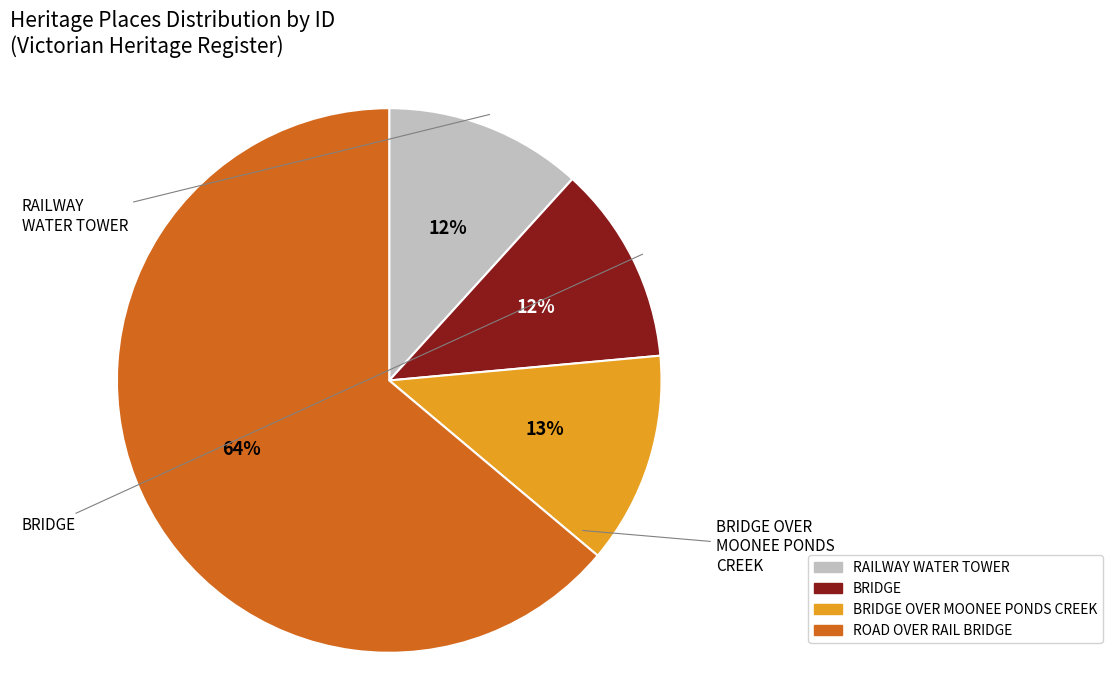

Is the sum of BRIDGE and ROAD OVER RAIL BRIDGE greater than half?

Yes